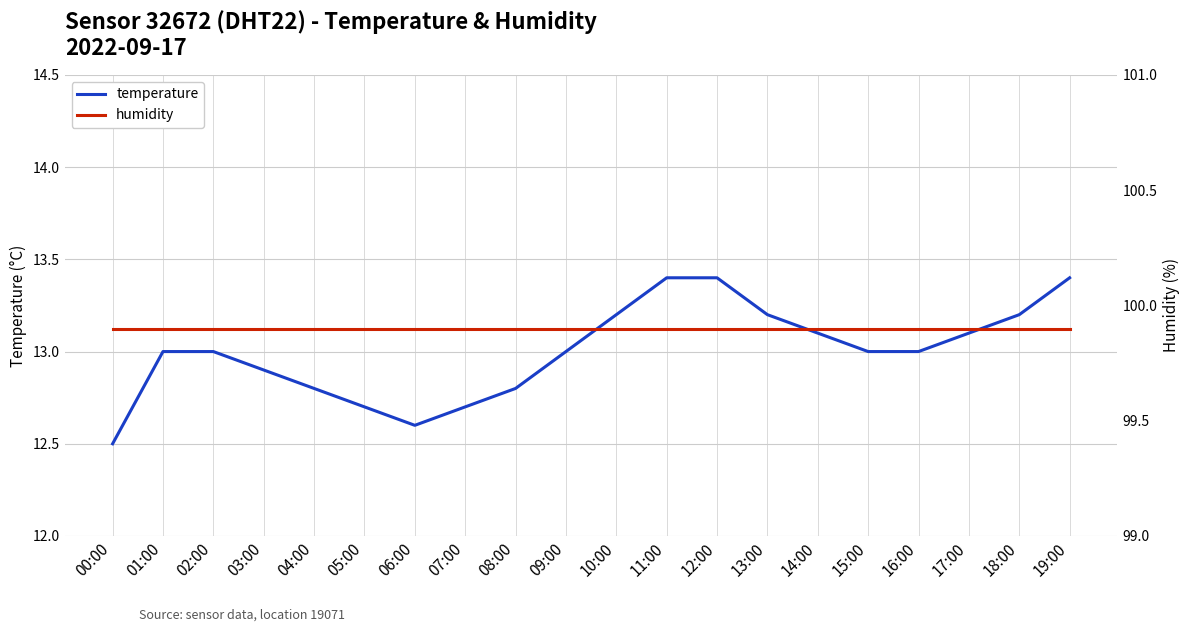

How many lines are shown in the chart?

2